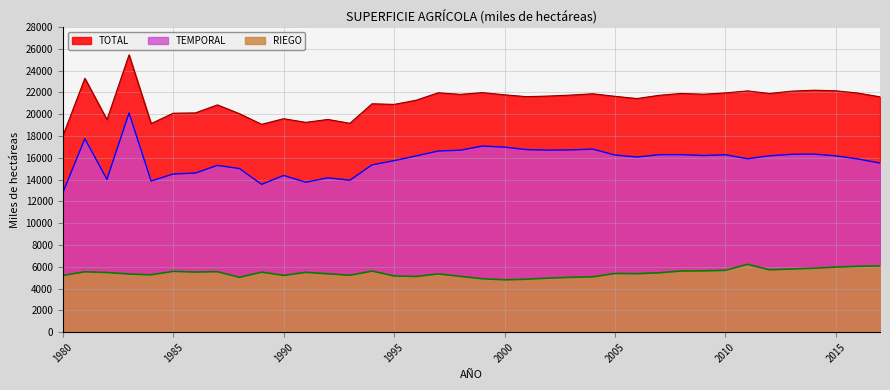

What is the value of the RIEGO point at the 8th from the left?

5551.4